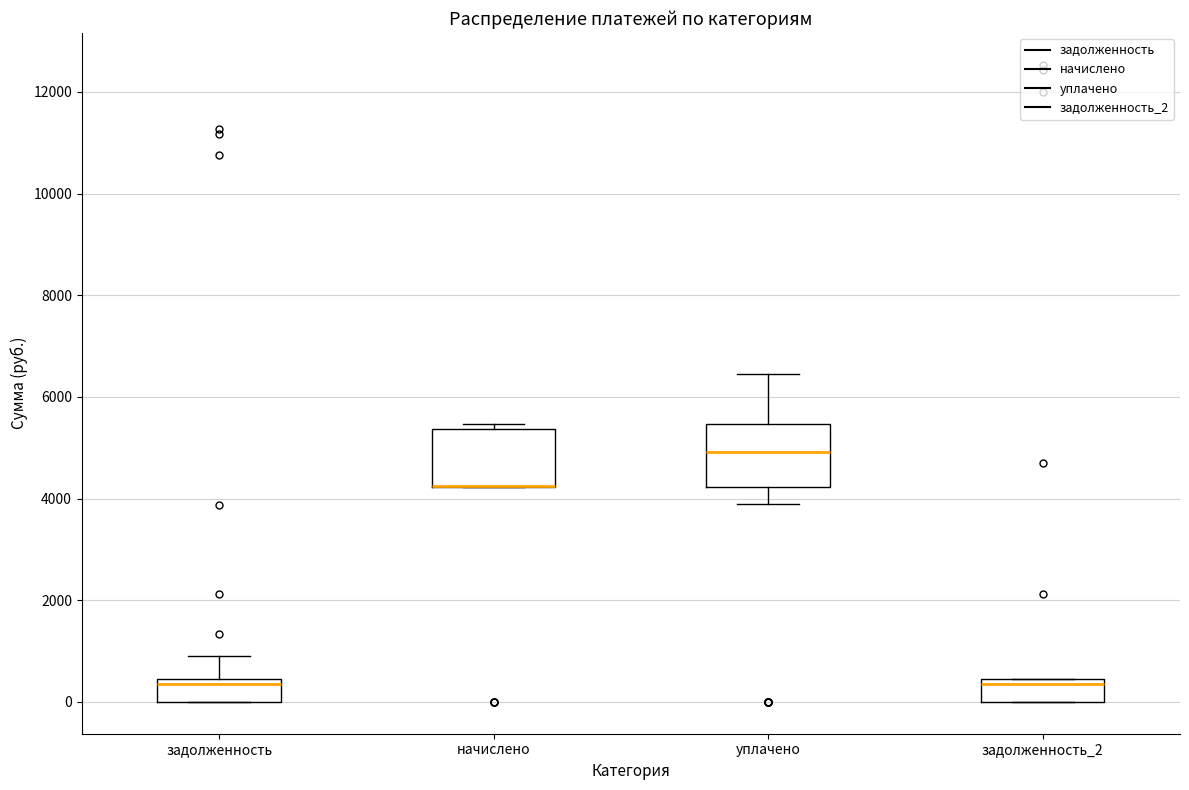

Reading left to right, transcribe this box plot: for each box, give where its median line is, the range the box spans, and where its two whiskers end, as read against the y-axis. The values are not printed on the chart, so give them approximately, as read against the axis.

задолженность: median 400 (just below the box's upper edge), box 0 to 400, whiskers 0 to 1000
начислено: median 4200 (drawn on the box's lower edge), box 4200 to 5400, whiskers 4200 to 5400 (just above the box's upper edge)
уплачено: median 5000, box 4200 to 5400, whiskers 3800 to 6400
задолженность_2: median 400 (just below the box's upper edge), box 0 to 400, whiskers 0 to 400